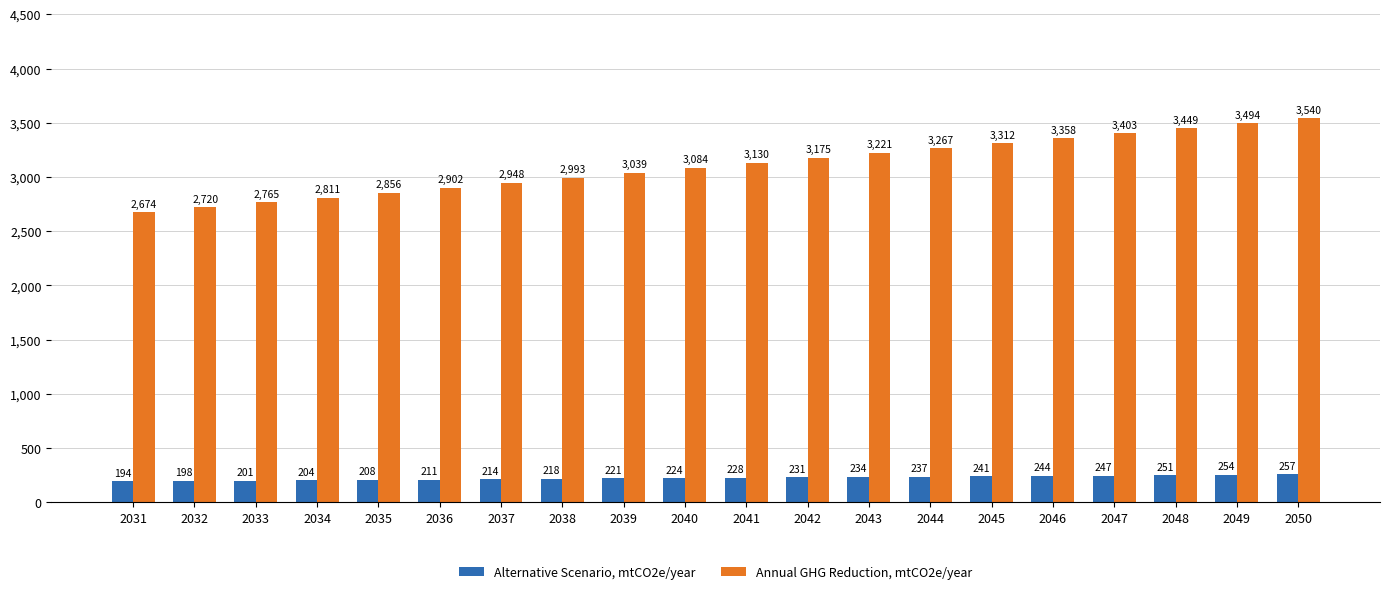

What is the value of the Annual GHG Reduction, mtCO2e/year bar at the 7th from the left?

2947.6